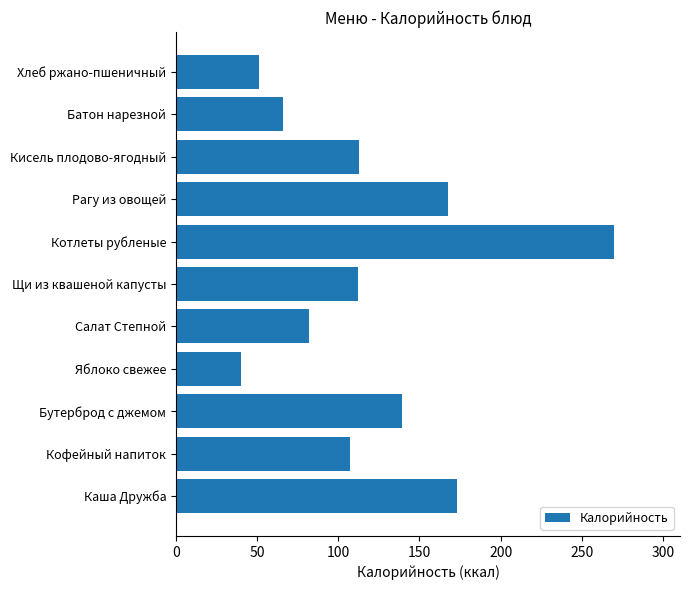

The value at Яблоко свежее is 40.0. True or false?

True